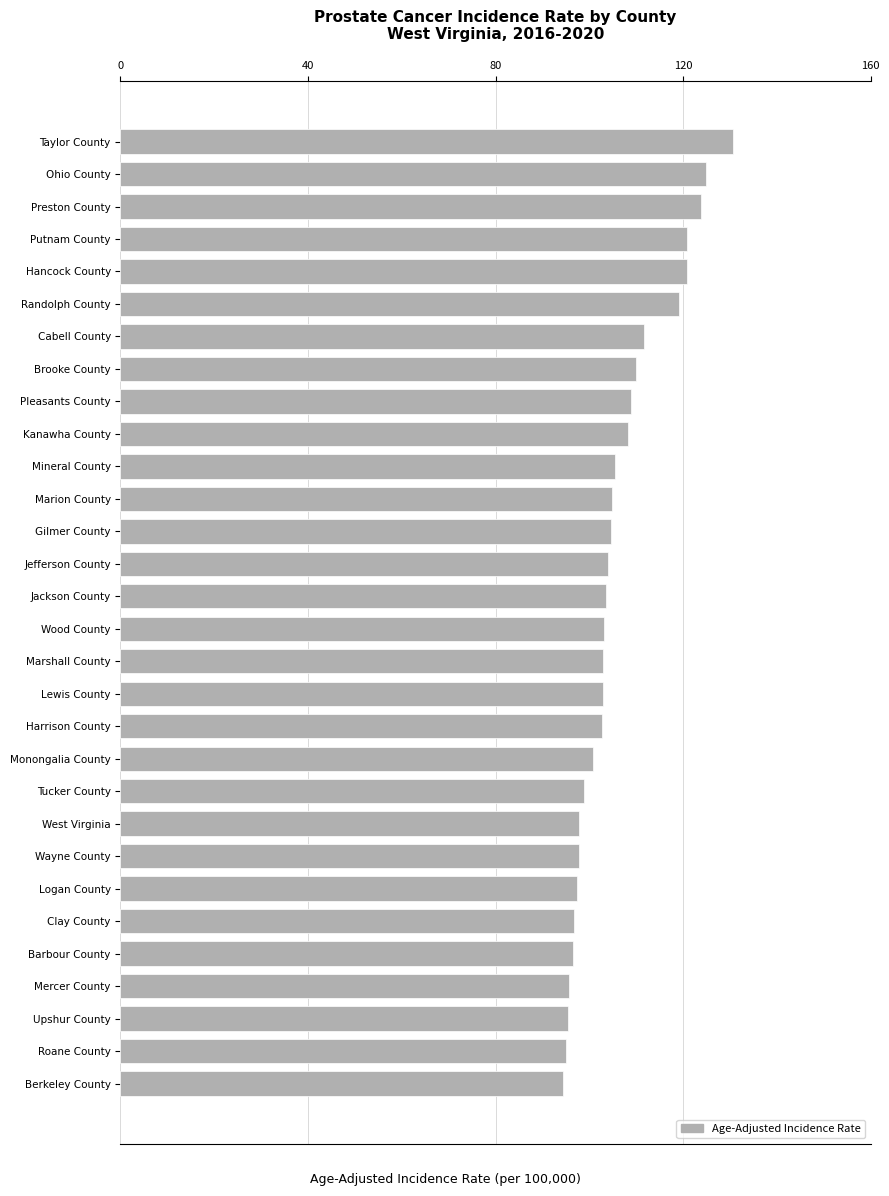

What is the smallest value displayed?

94.3